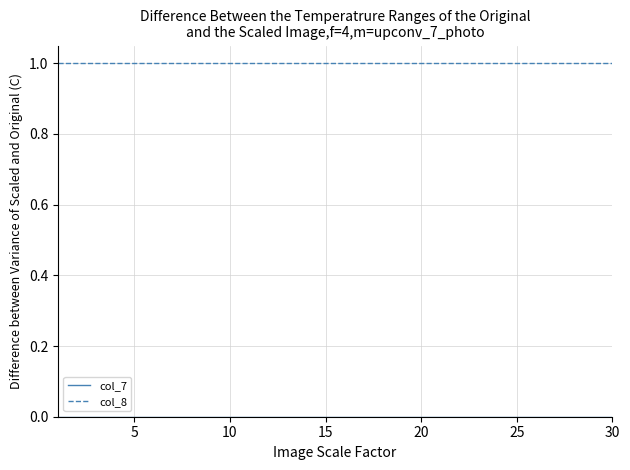

Which series has the largest total across all categories?

col_8